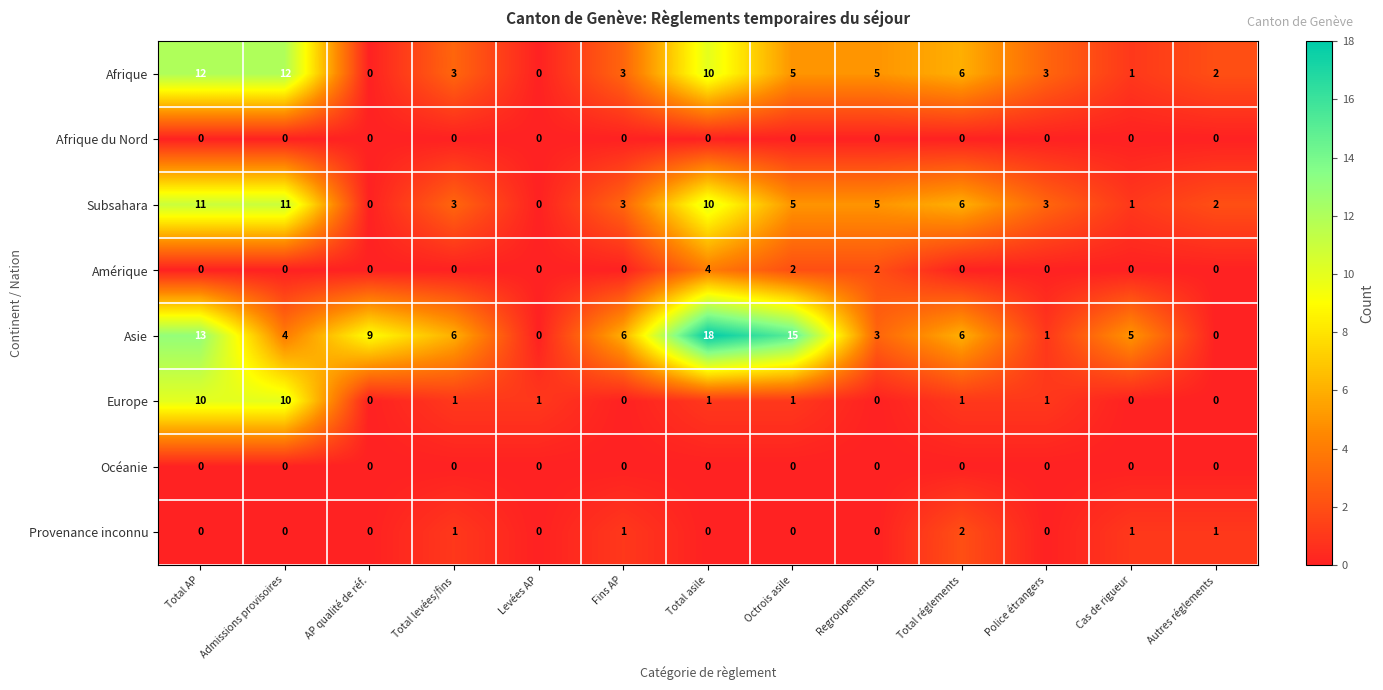

At which category is the sum across all series the highest?

Total AP